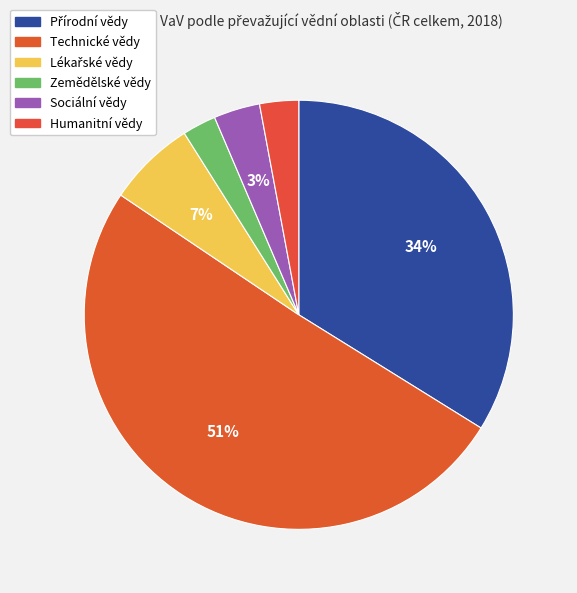

What is the change in value from Technické vědy to Humanitní vědy?

-48949.3